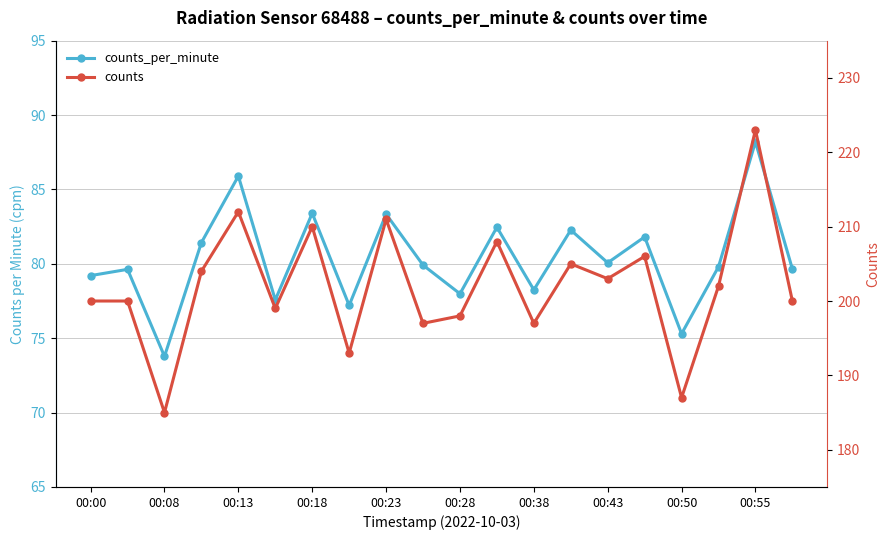

Rank the series at 00:23 from lowest to highest value.

counts_per_minute, counts